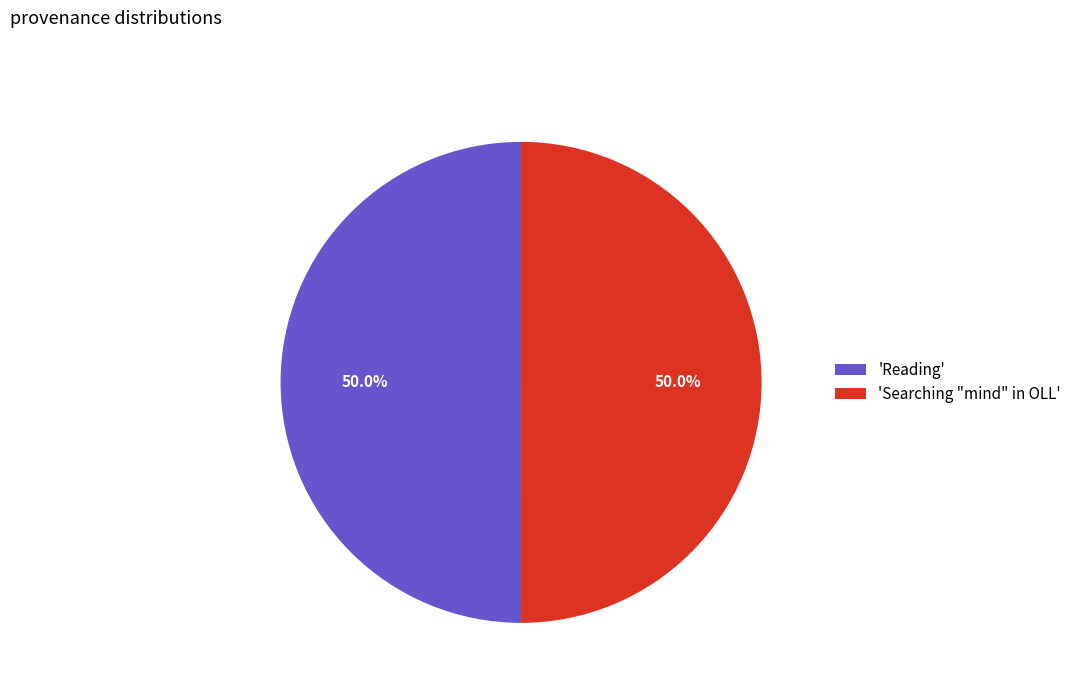

What is the ratio of the value at 'Searching "mind" in OLL' to the value at 'Reading'?

1.0